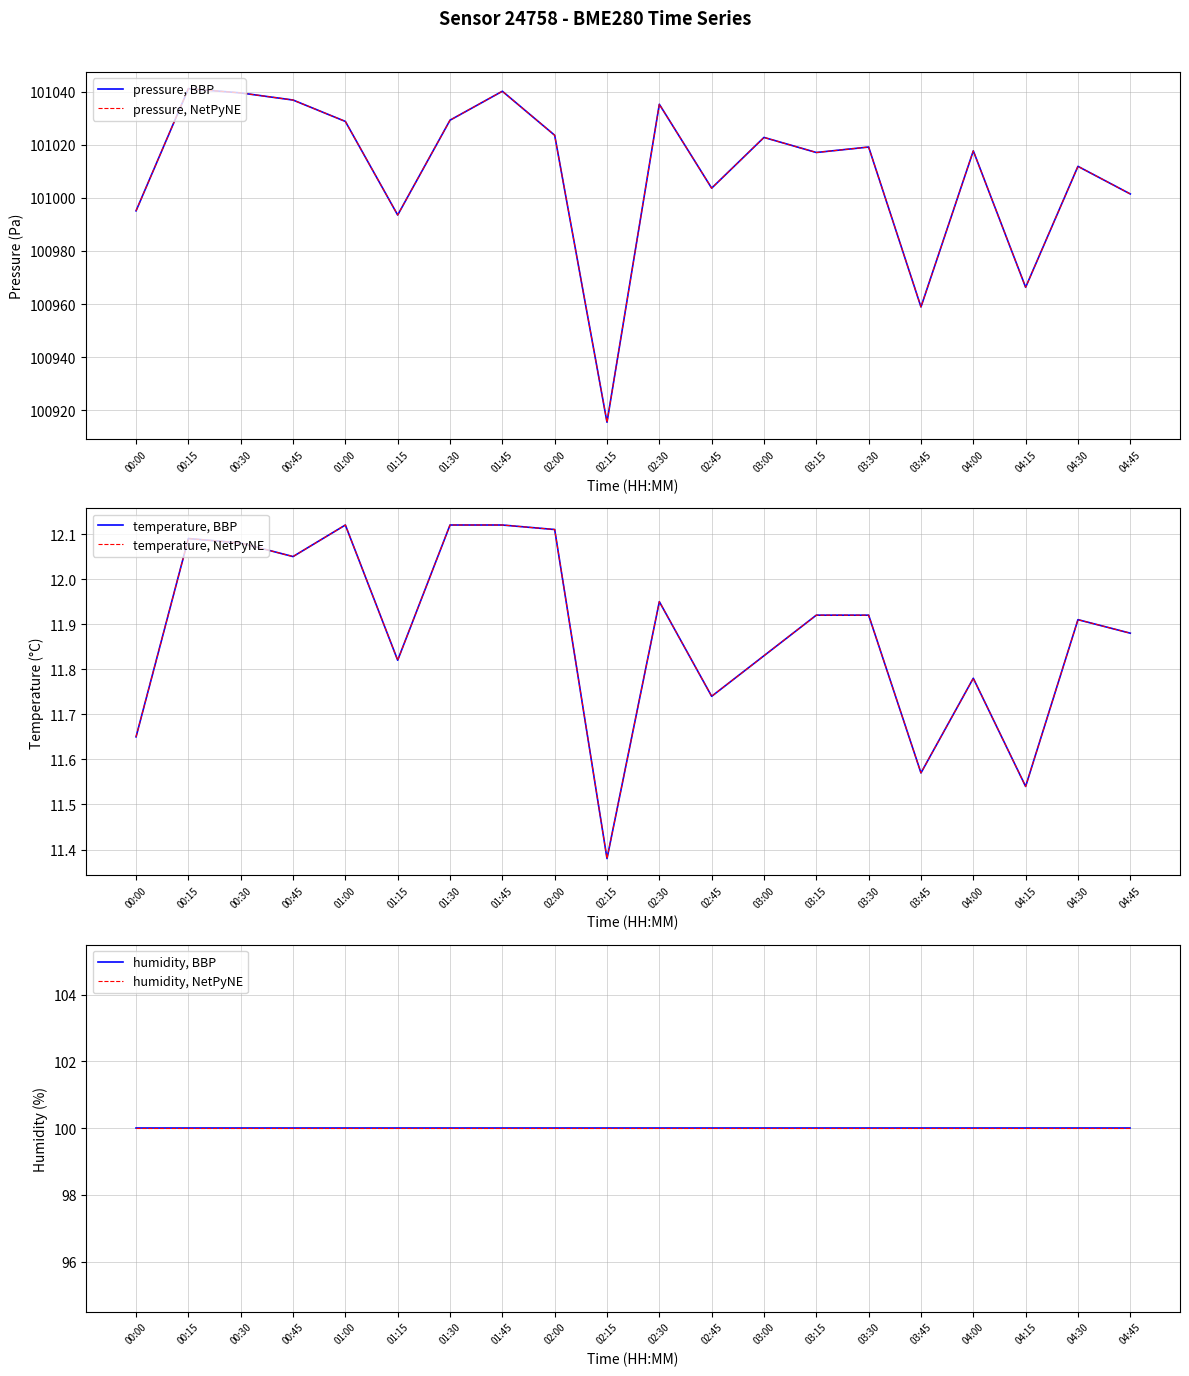

Is it true that humidity, NetPyNE equals 100.0 at 02:45?

True